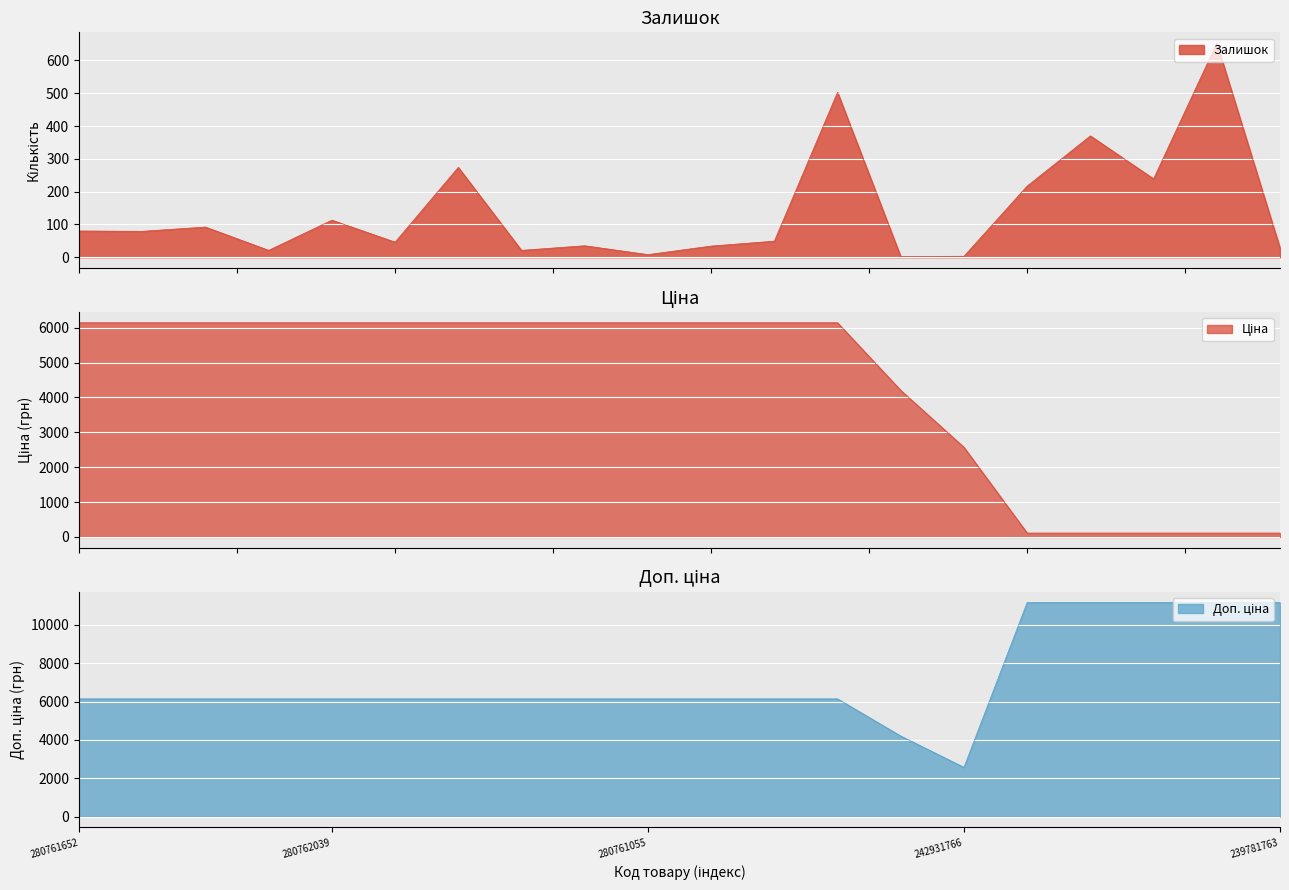

Which series has the largest total across all categories?

Доп. ціна